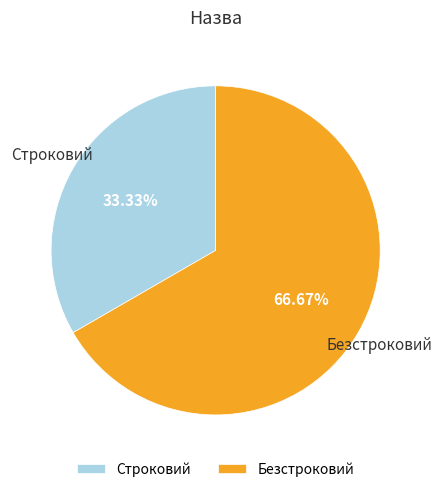

True or false: Безстроковий accounts for 67% of the total.

True